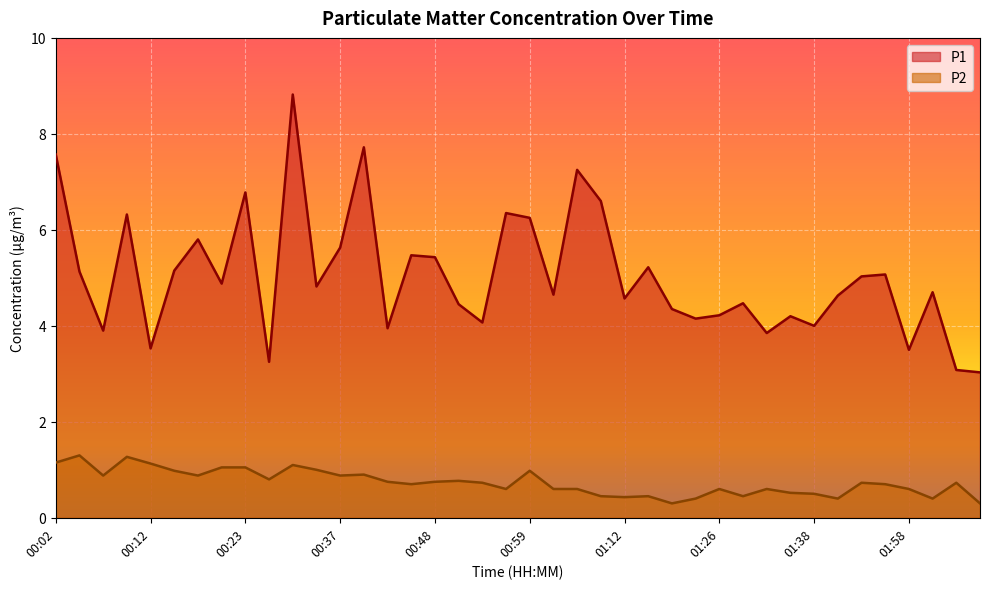

True or false: P2 has more than 2 points higher than both neighbors.

True